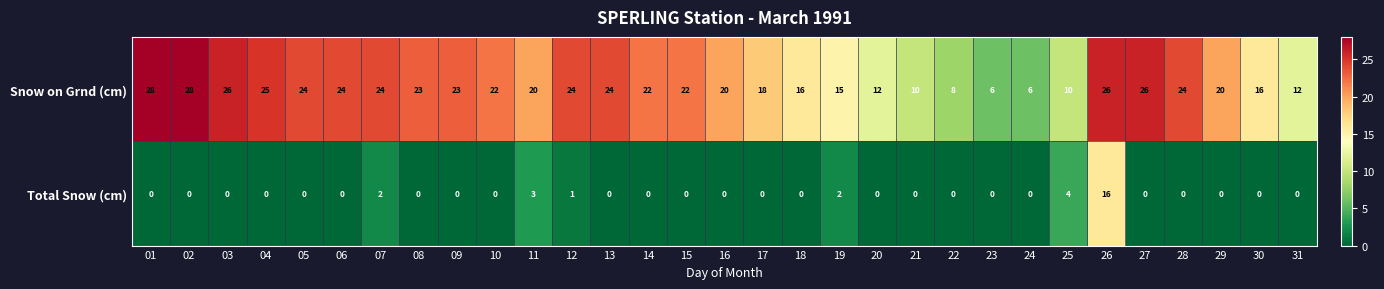

What is the difference between the maximum and minimum values in the Snow on Grnd (cm) series?

22